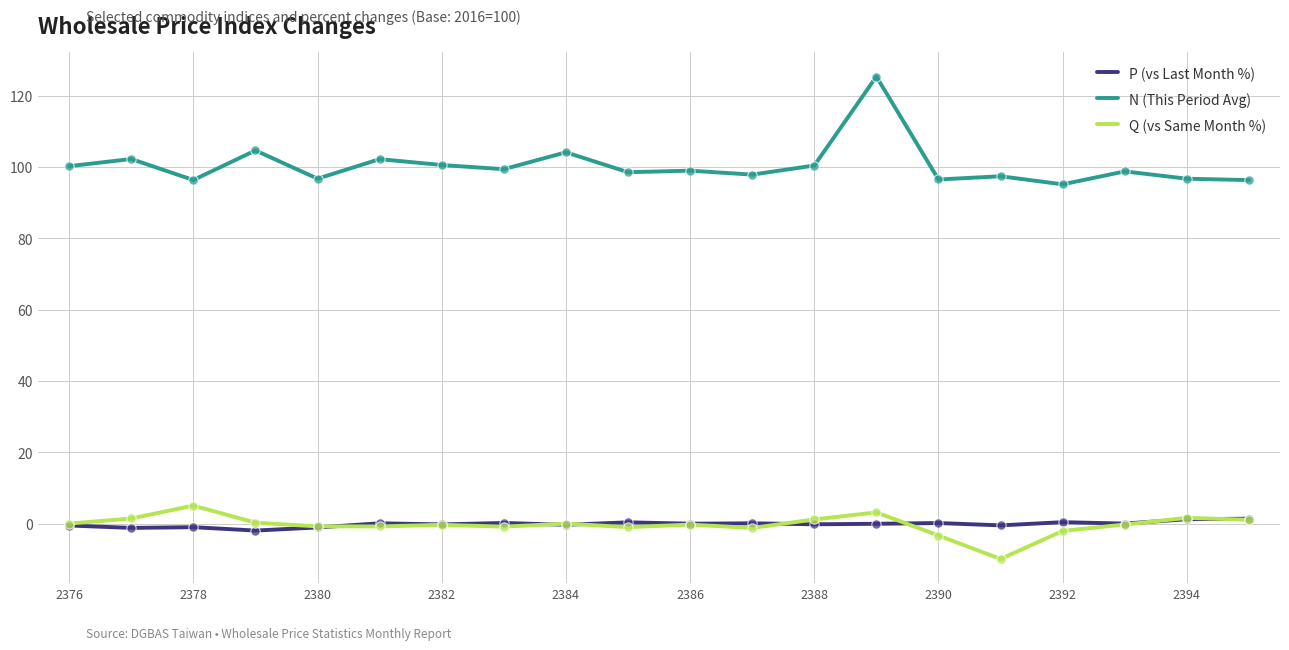

Which series has the largest range (max minus min)?

N (This Period Avg)